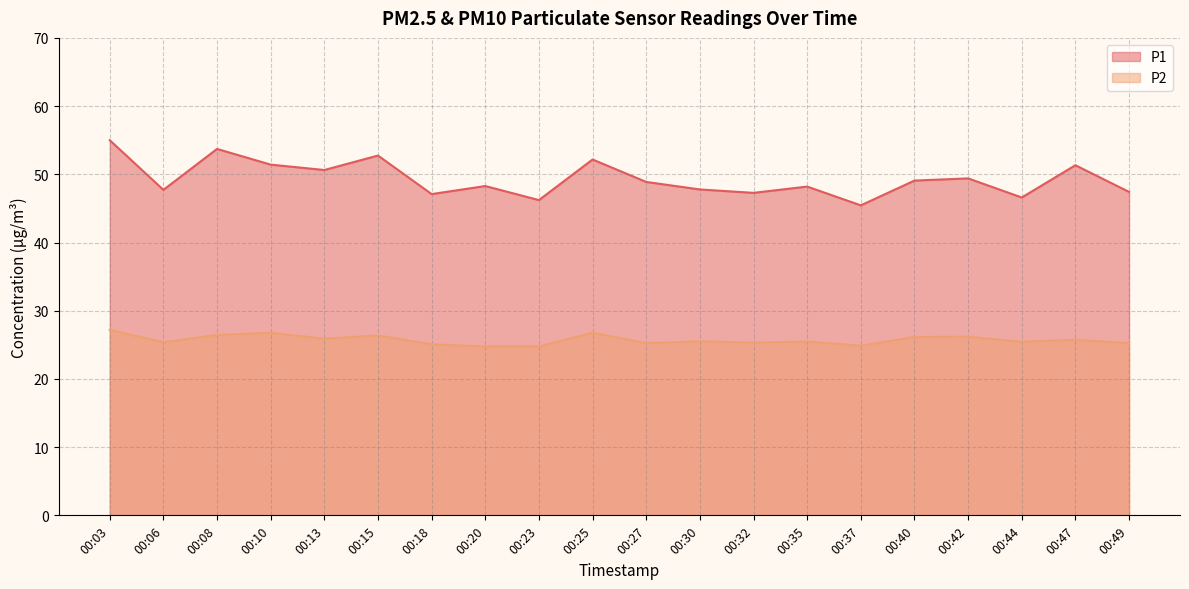

At which label does P1 first exceed 48?

00:03